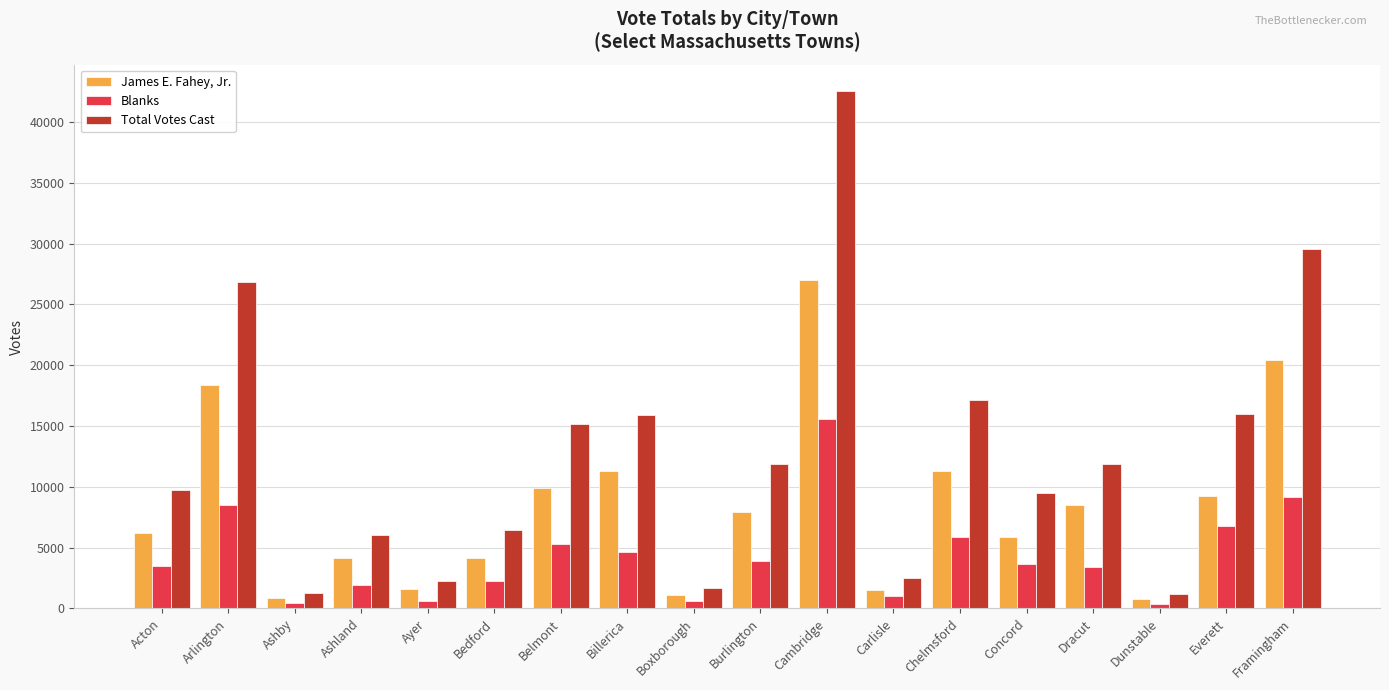

What is the difference between the second highest and second lowest values in the Total Votes Cast series?

28249